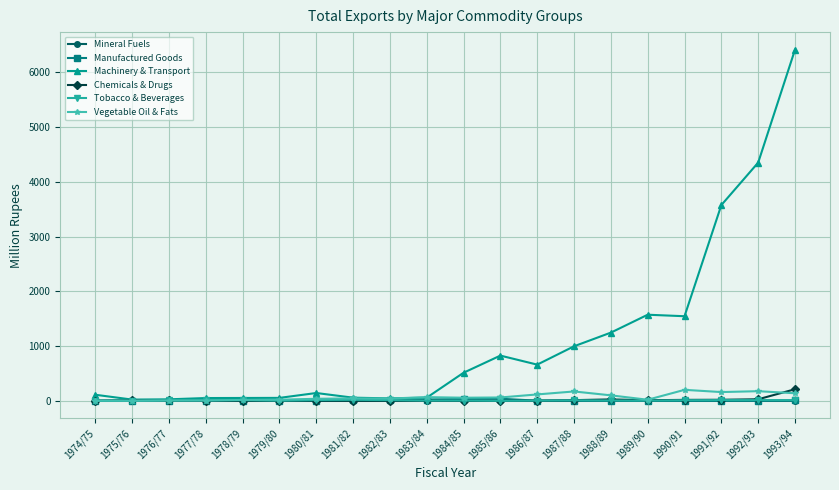

What is the spread (max minus min) of values at 1975/76?

21.3